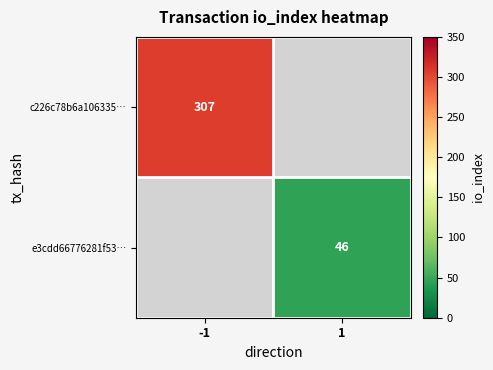

The c226c78b6a106335… series shows 84 at -1. True or false?

False